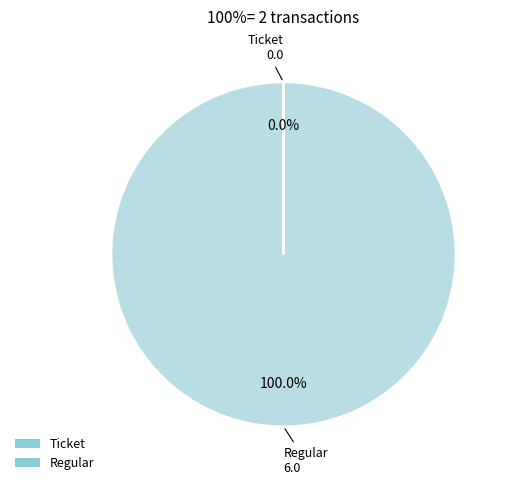

Is Regular the majority of the pie?

Yes